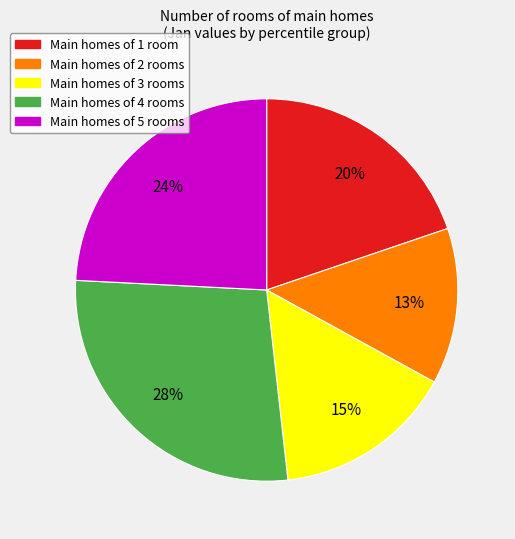

Is there a majority slice in this chart?

No